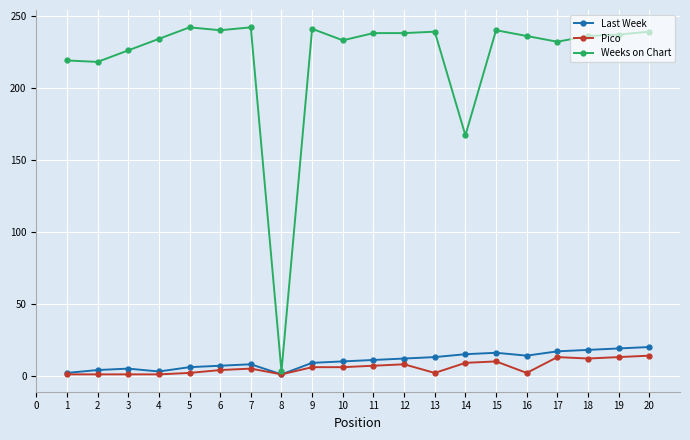

What is the sum of all Weeks on Chart values?

4400